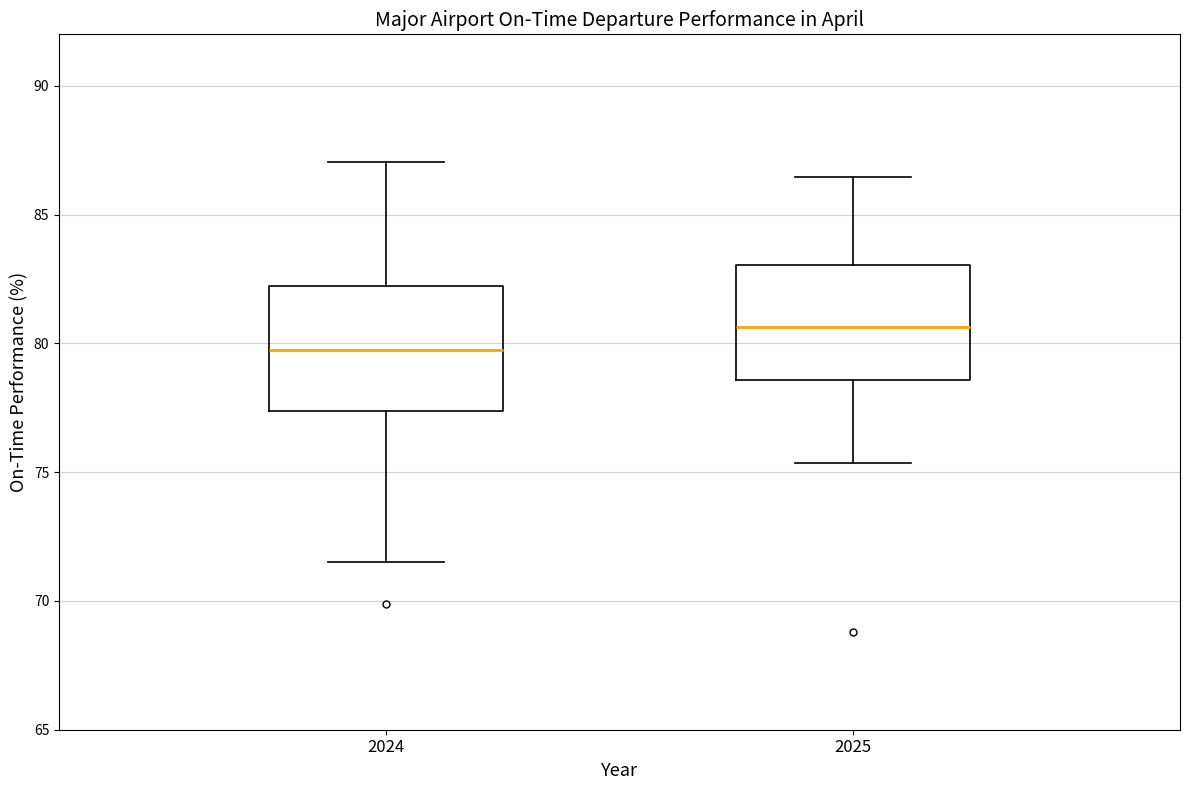

Which box's median line is the highest?

2025